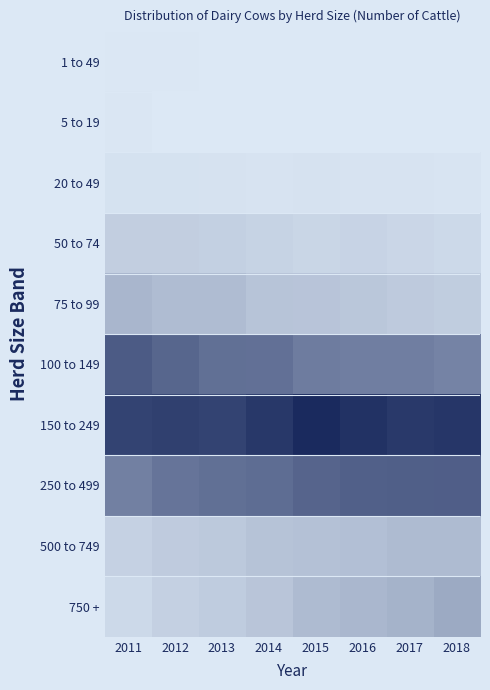

How many data points does each series have?

8